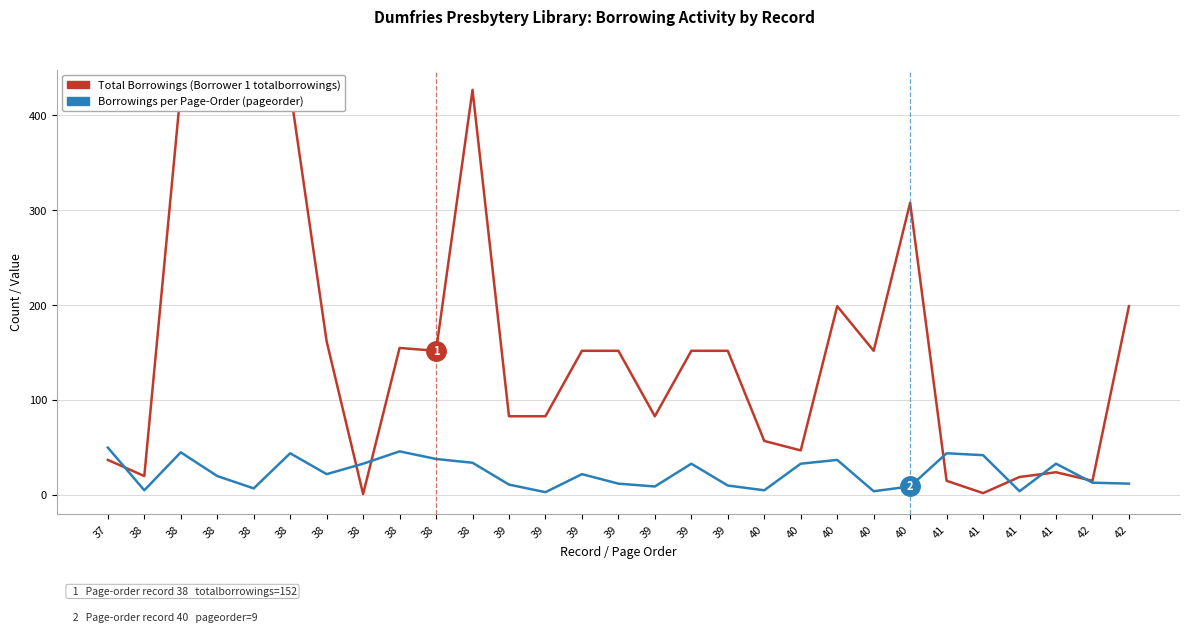

Is it true that Total Borrowings (Borrower 1 totalborrowings) equals 667 at 38?

False